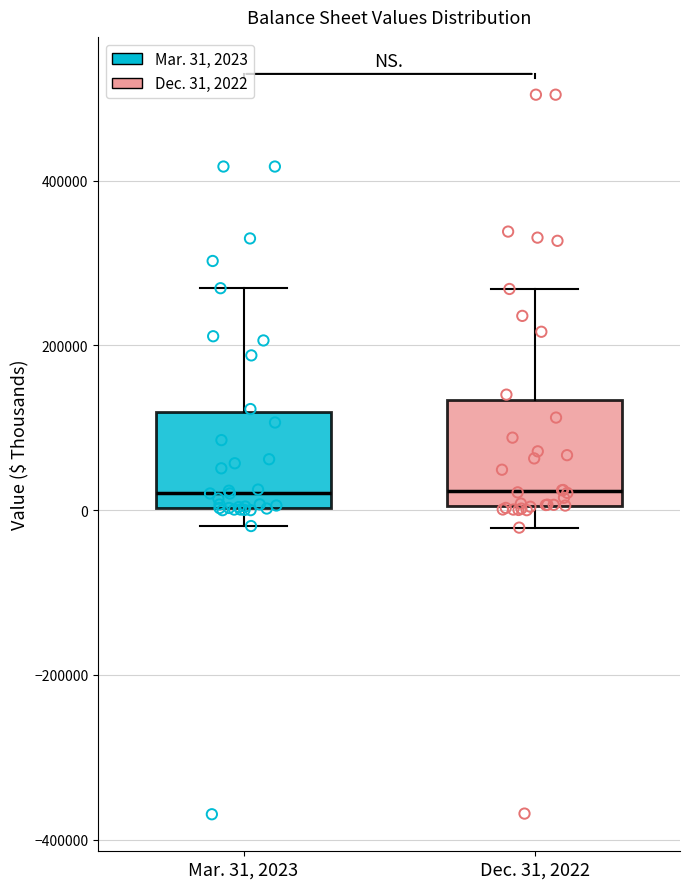

Where is the upper edge of the box for Dec. 31, 2022 on the y-axis? The values are not printed on the chart, so give them approximately, as read against the axis.

140000